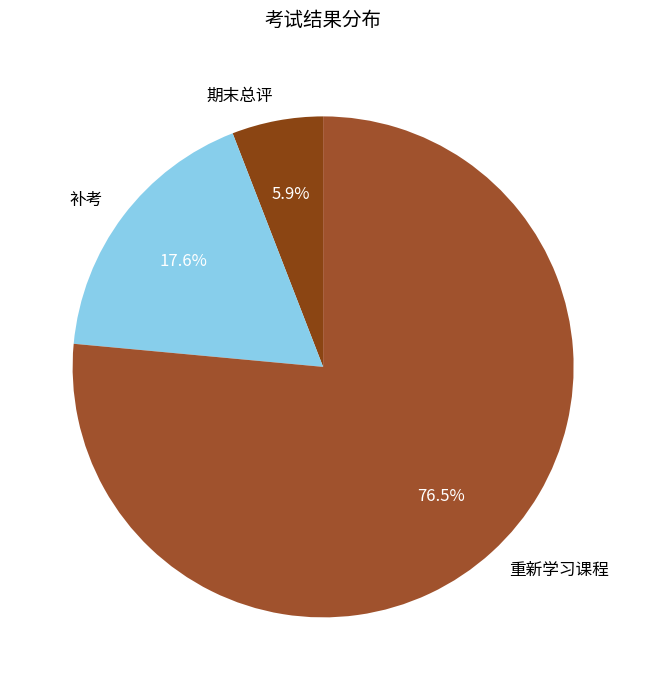

Is it true that 期末总评 is 6% of the pie?

True